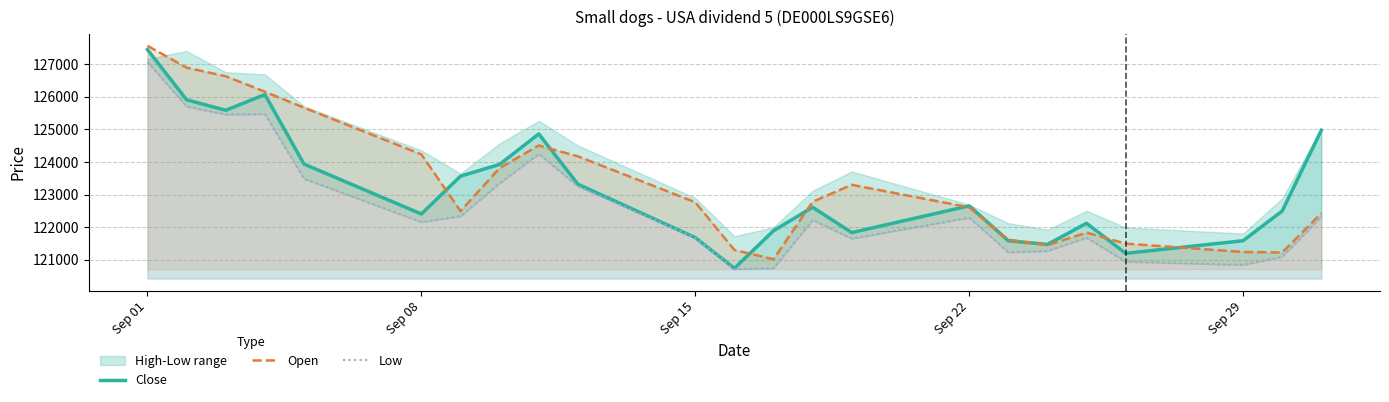

What is the maximum value for Close?

127442